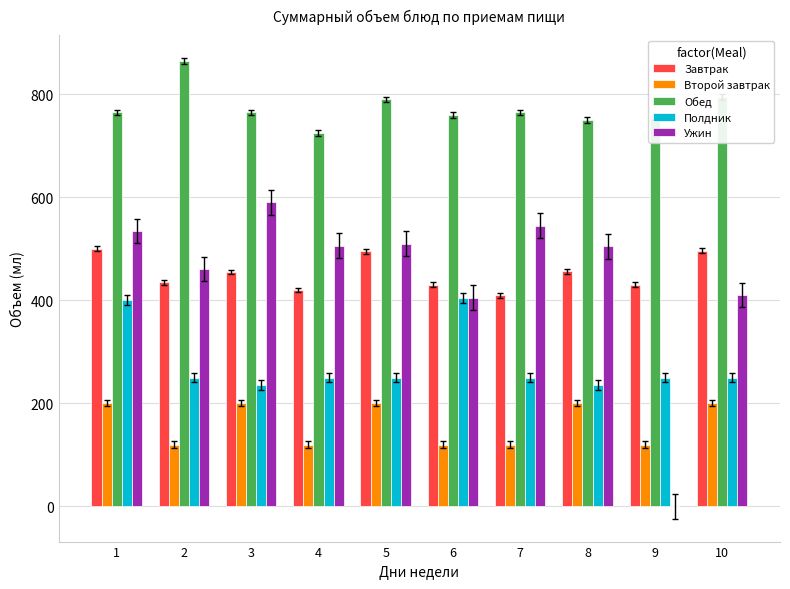

Are the bars grouped side by side (vs. stacked)?

Yes